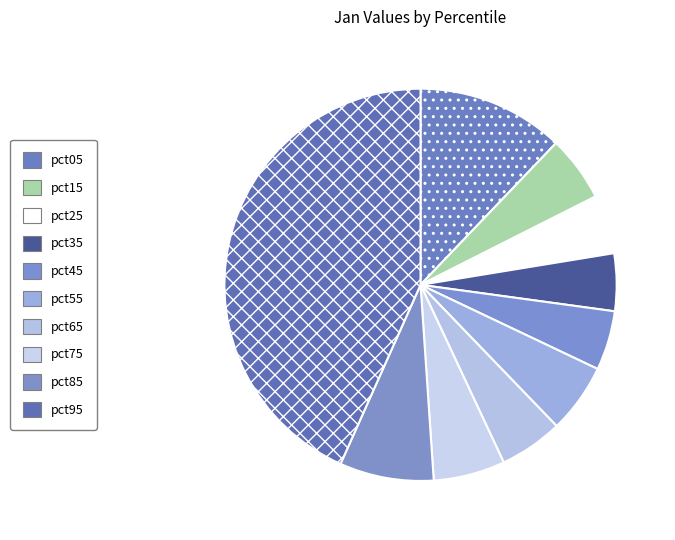

Is pct85 the majority of the pie?

No